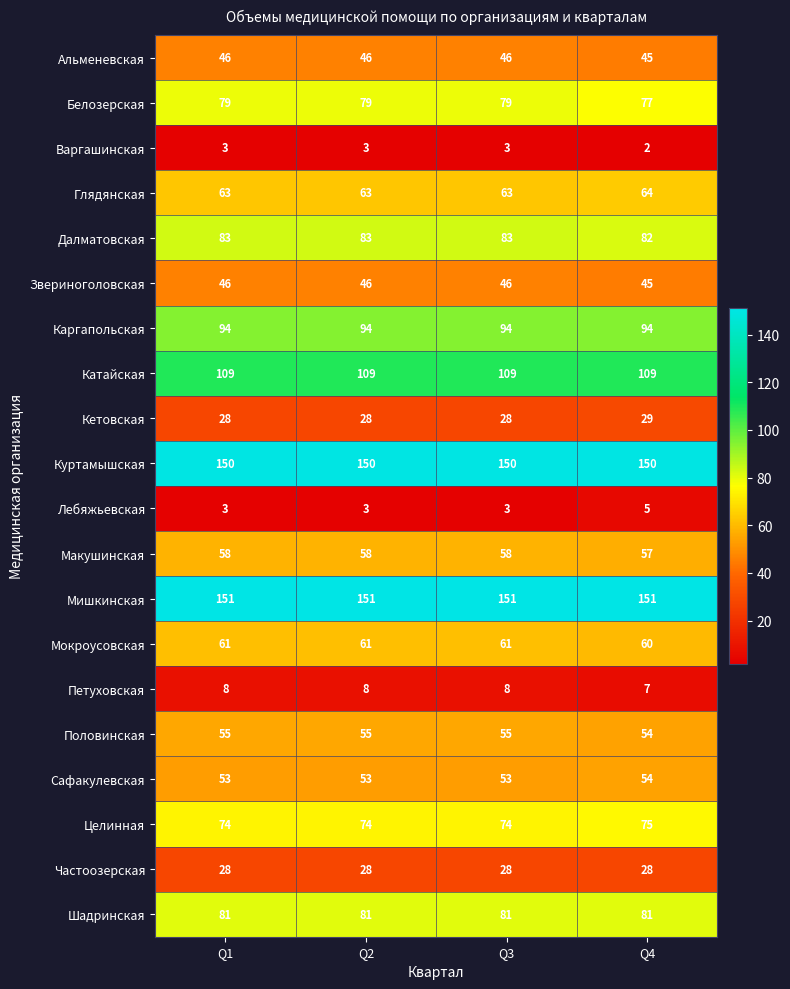

What is the minimum value for Частоозерская?

28